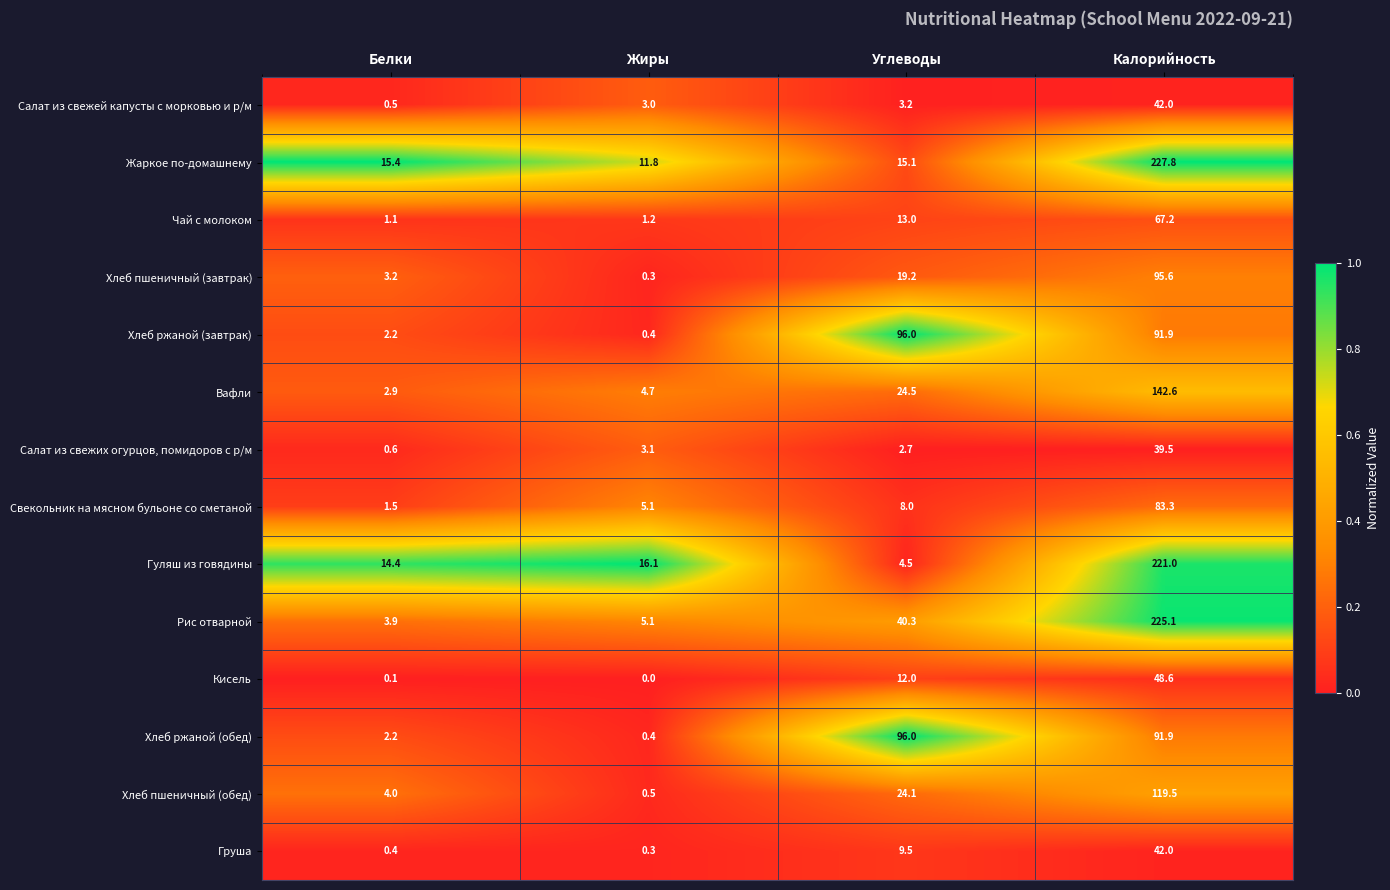

At which category is the sum across all series the highest?

Калорийность